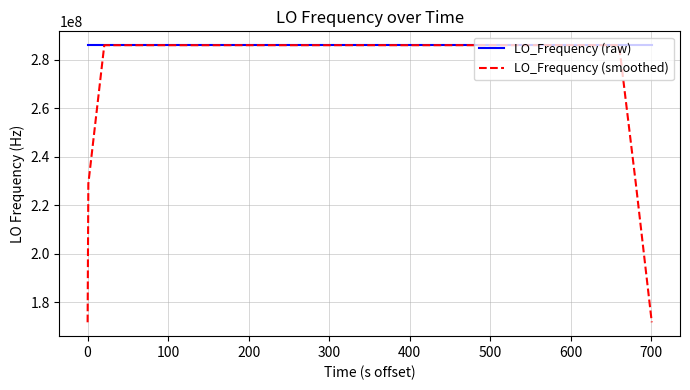

List the series in order of their overall mean, lowest first.

LO_Frequency (smoothed), LO_Frequency (raw)